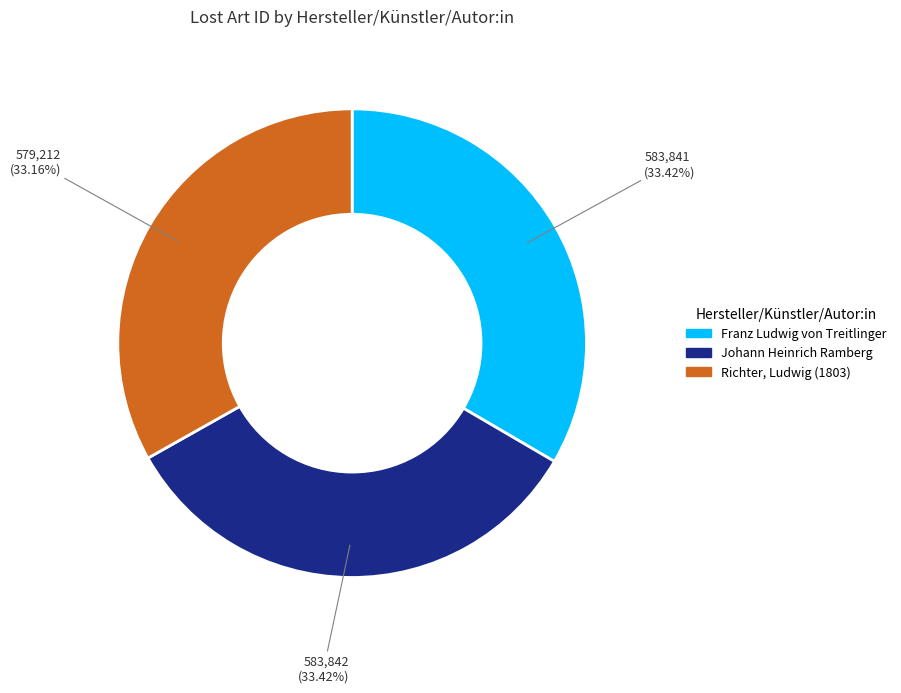

True or false: Richter, Ludwig (1803) accounts for 33% of the total.

True